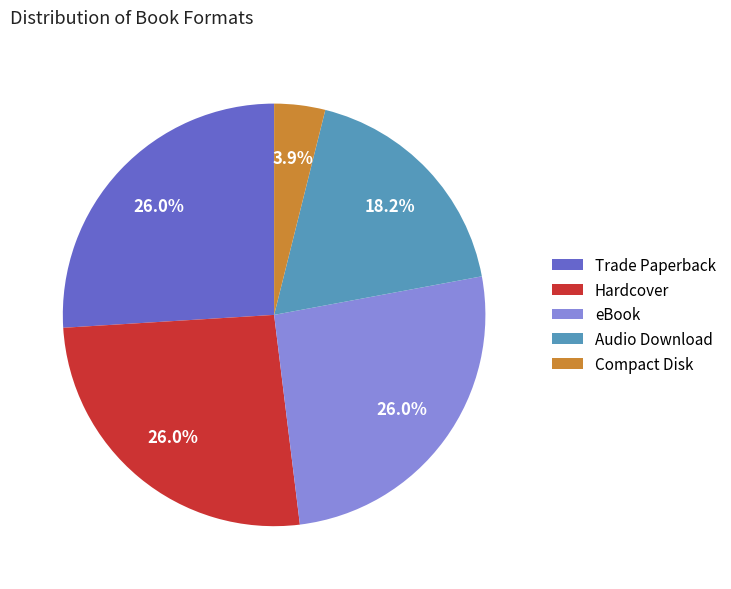

Count the number of slices in the pie.

5